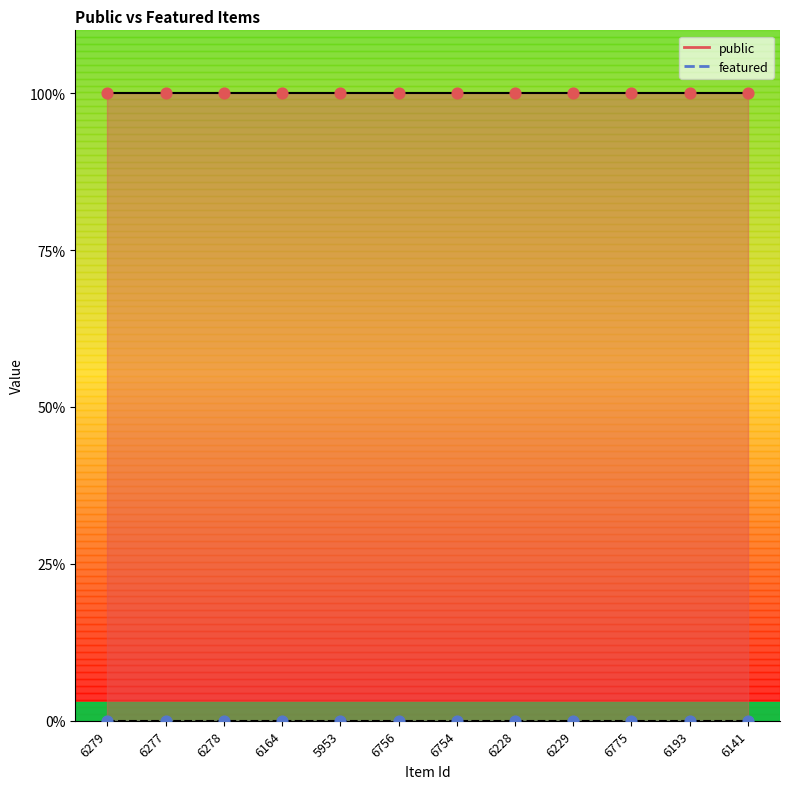

At how many categories does at least one series exceed 0?

12